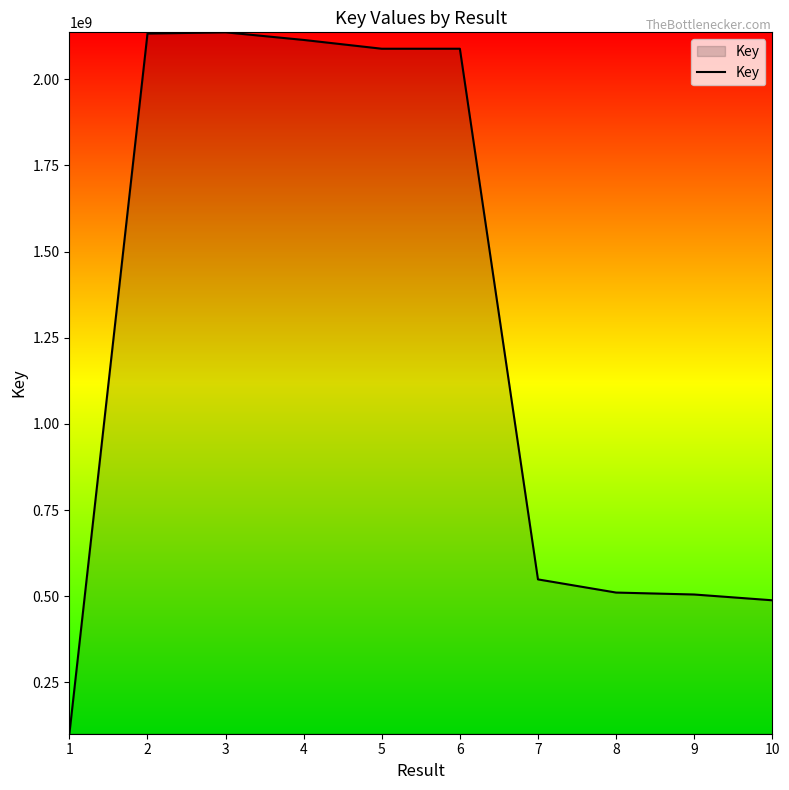

Read the value at 8, to the nearest 100.

510651500